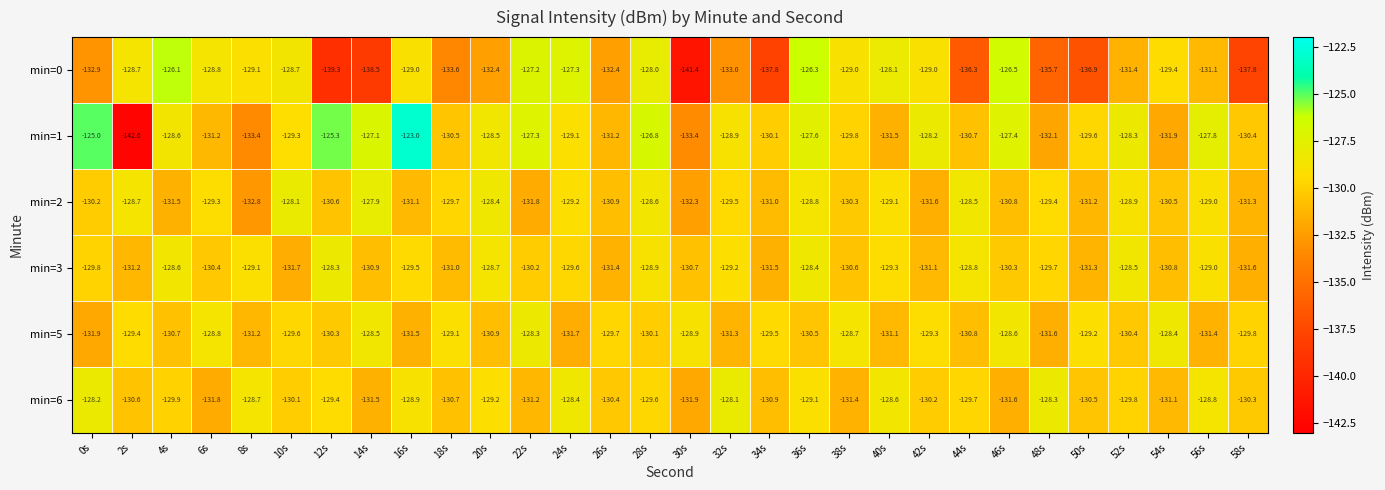

Read the min=1 value at 50s.

-129.6